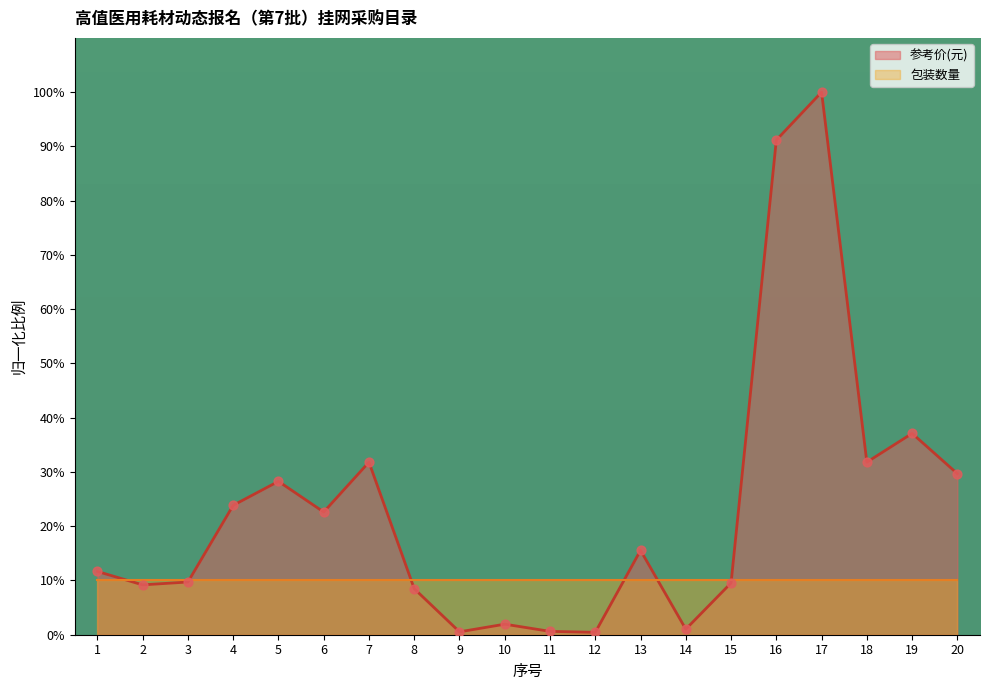

Which has a higher value, 2 or 17?

17